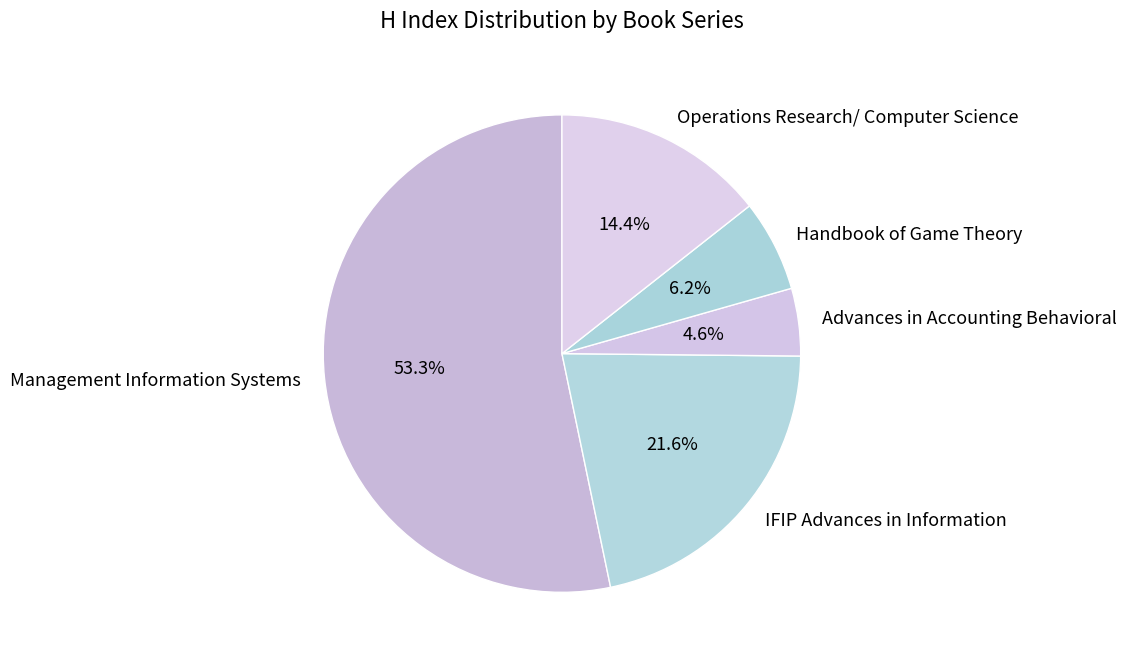

Approximately how many times larger is the value at Management Information Systems compared to Handbook of Game Theory?

8.6